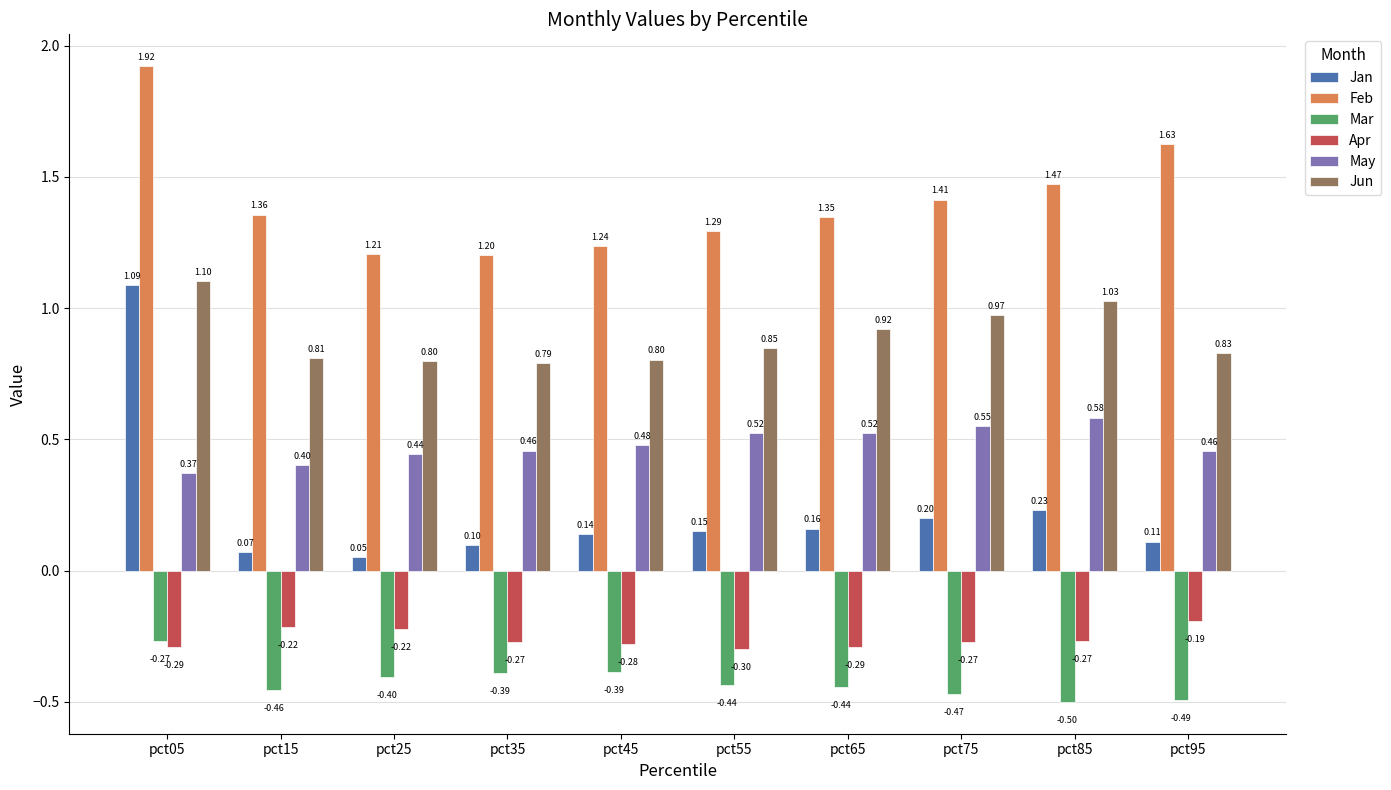

What is the sum of the Feb values at pct55 and pct15?

2.7